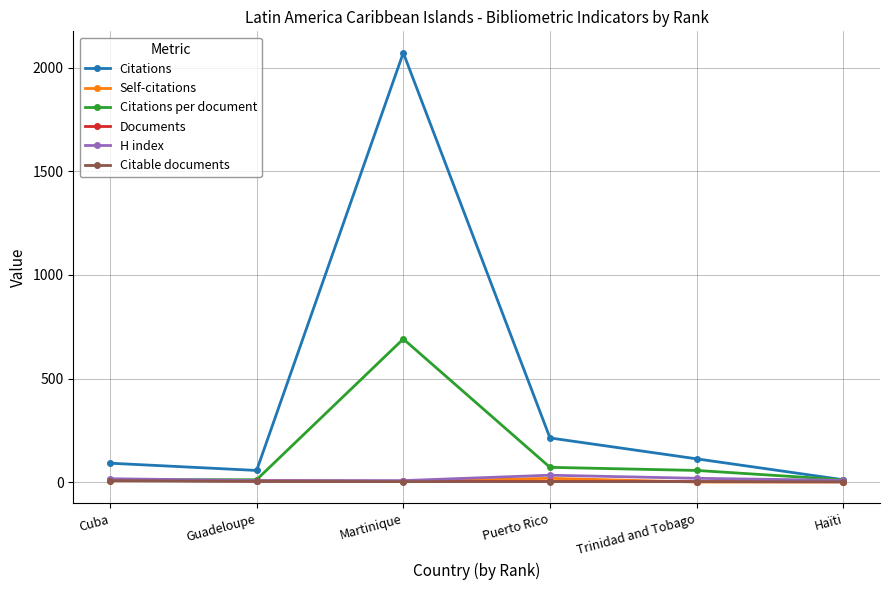

What is the label of the 2nd point from the left?

Guadeloupe